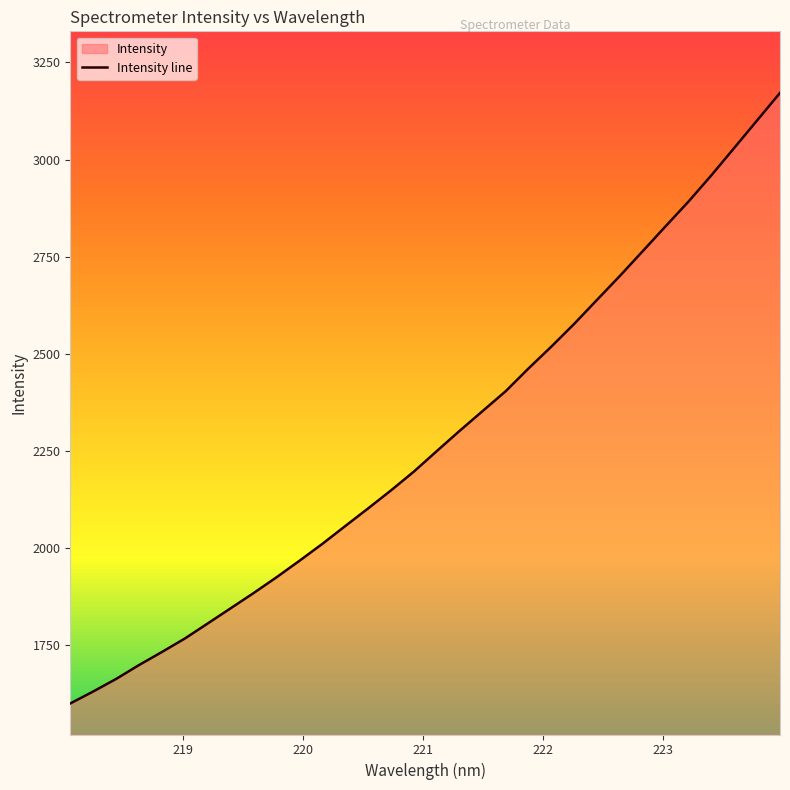

What is the label of the 10th point from the right?

222.263